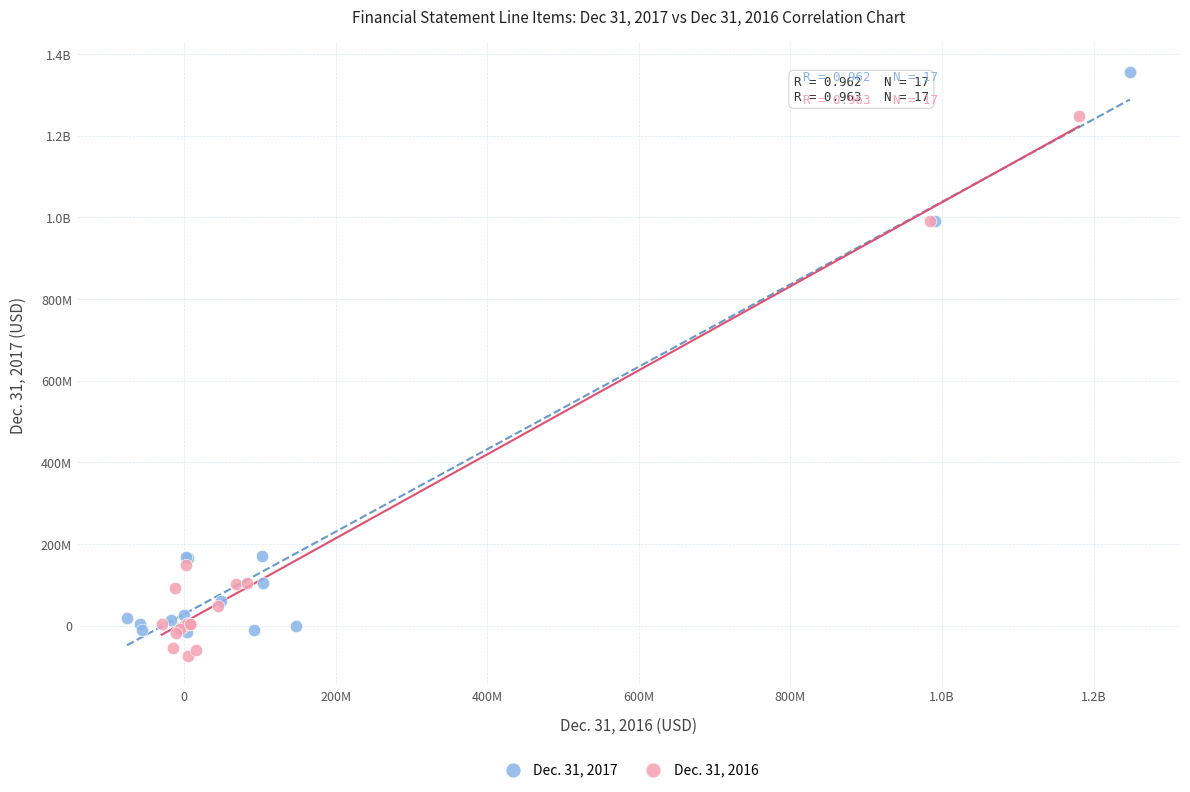

What are all the series names shown in the legend?

Dec. 31, 2017, Dec. 31, 2016